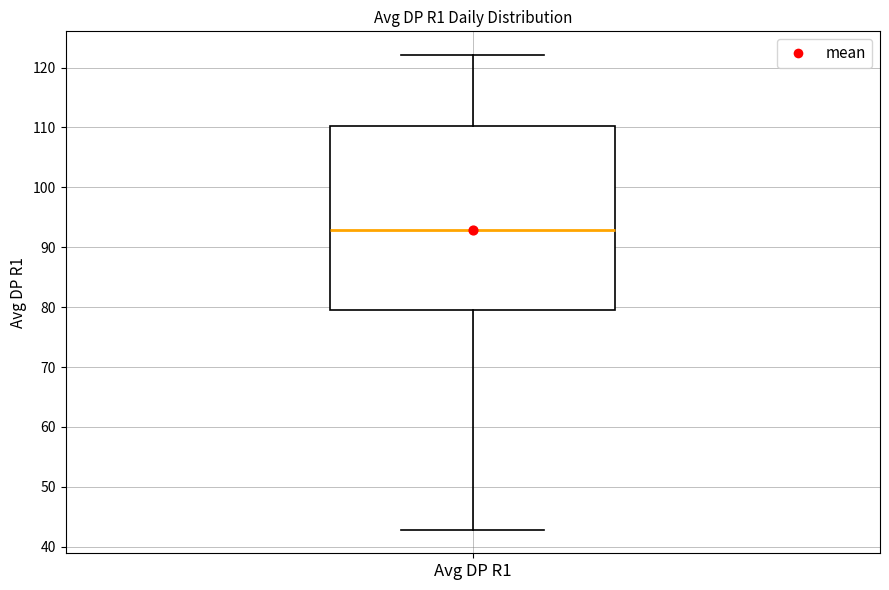

Transcribe this box plot: give where the median line is, the range the box spans, and where the two whiskers end, as read against the y-axis. The values are not printed on the chart, so give them approximately, as read against the axis.

median 93, box 80 to 110, whiskers 43 to 122